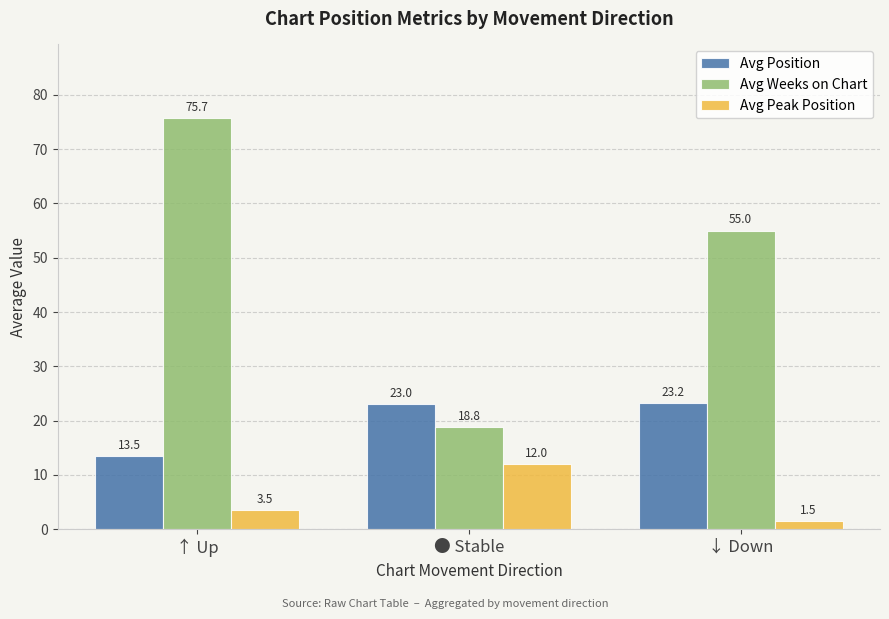

Which series changed the most between ↑ Up and ↓ Down?

Avg Weeks on Chart